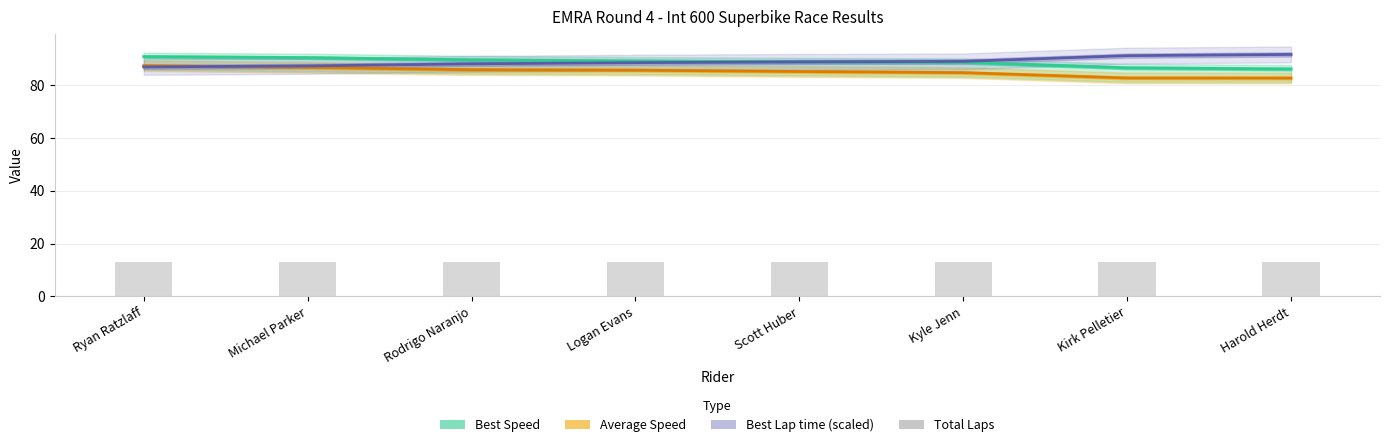

Which has a higher value, Harold Herdt or Scott Huber?

Scott Huber